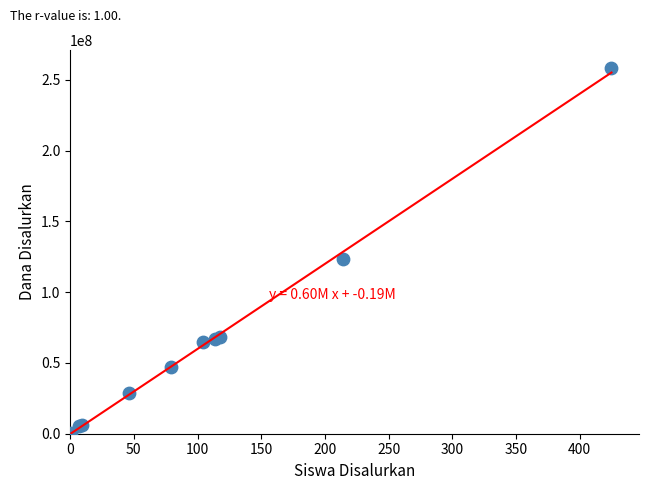

What Y value in the scatter plot is closest to 129375000?

123375000